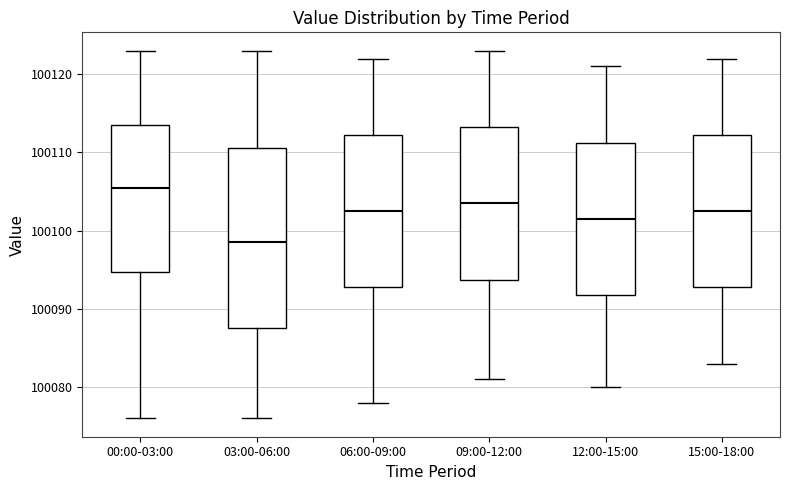

Reading left to right, read every box against the y-axis: the position of its median line, the range the box covers, and the ends of its whiskers. The values are not printed on the chart, so give them approximately, as read against the axis.

00:00-03:00: median 100106, box 100095 to 100114, whiskers 100076 to 100123
03:00-06:00: median 100099, box 100088 to 100111, whiskers 100076 to 100123
06:00-09:00: median 100103, box 100093 to 100112, whiskers 100078 to 100122
09:00-12:00: median 100104, box 100094 to 100113, whiskers 100081 to 100123
12:00-15:00: median 100102, box 100092 to 100111, whiskers 100080 to 100121
15:00-18:00: median 100103, box 100093 to 100112, whiskers 100083 to 100122